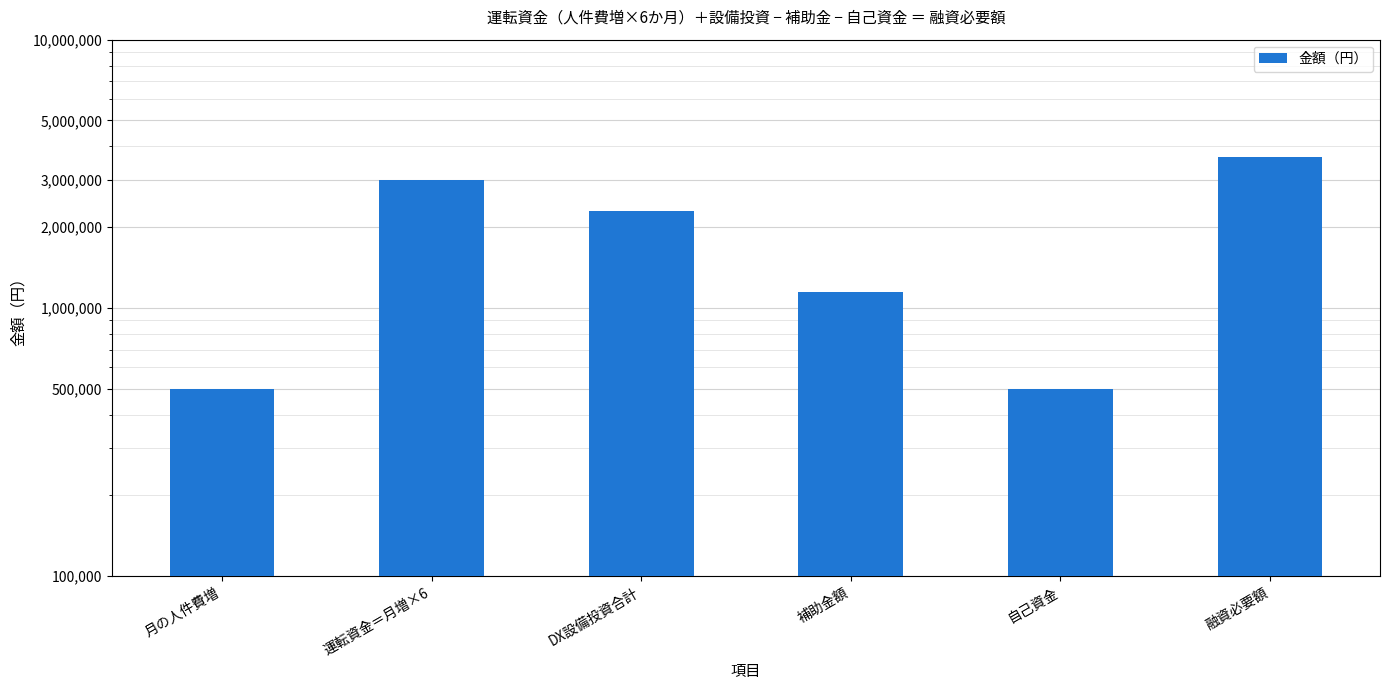

Reading left to right, what are all the values shown in this chart?

500000	3000000	2300000	1150000	500000	3650000